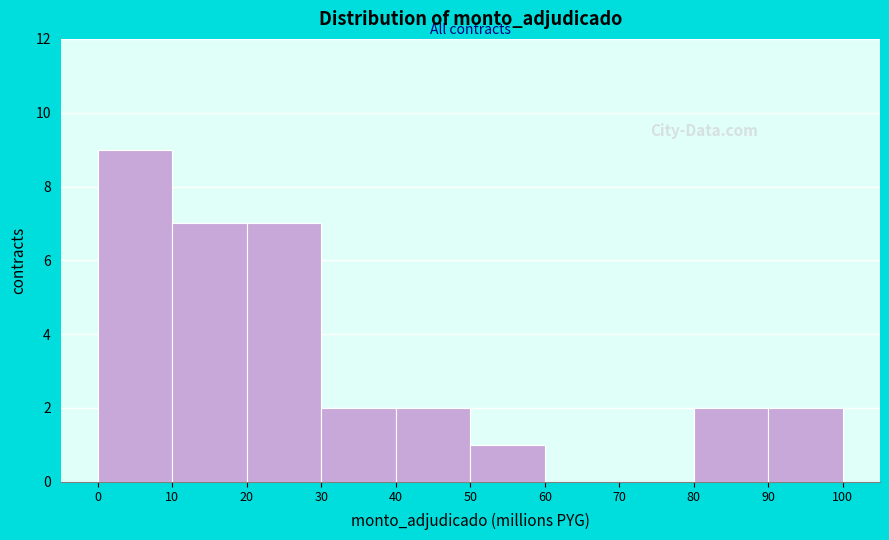

Which range on the x-axis has the tallest bar?

0 to 10